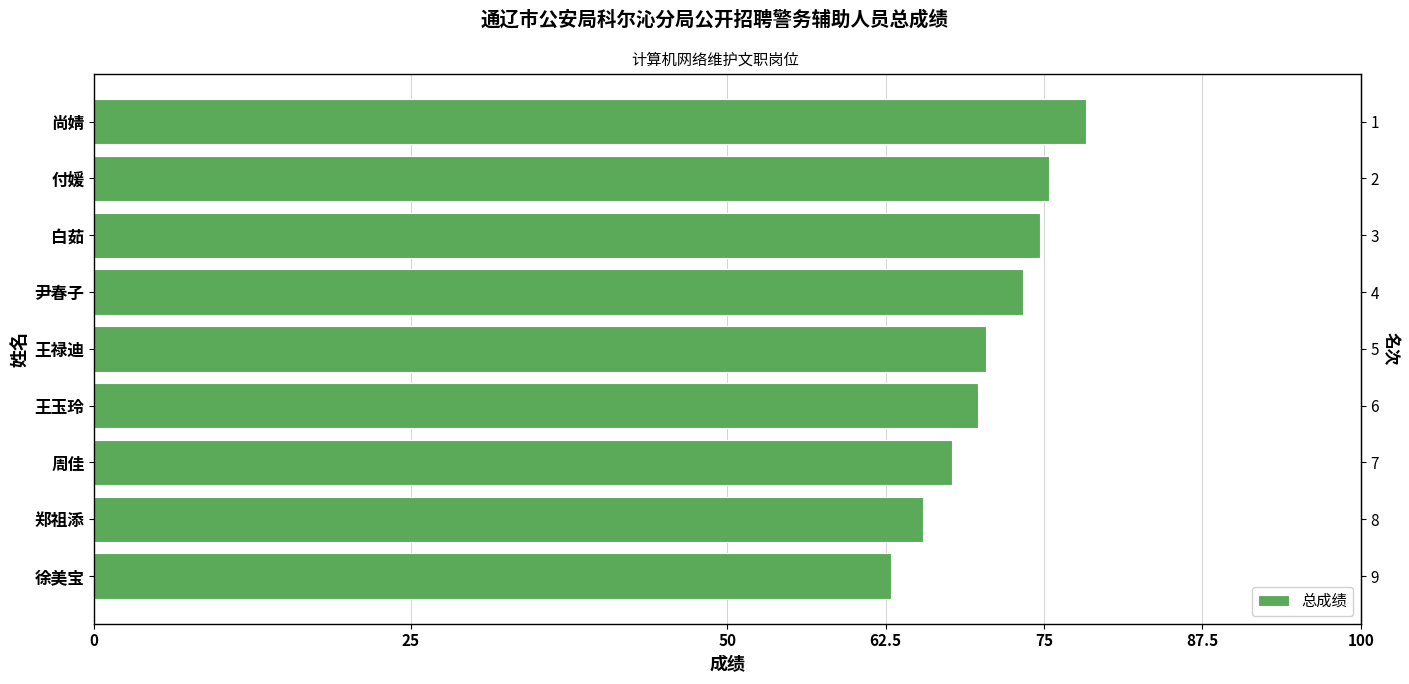

Reading left to right, list all the values displayed in this chart.

62.9	65.4	67.7	69.8	70.4	73.3	74.7	75.4	78.3